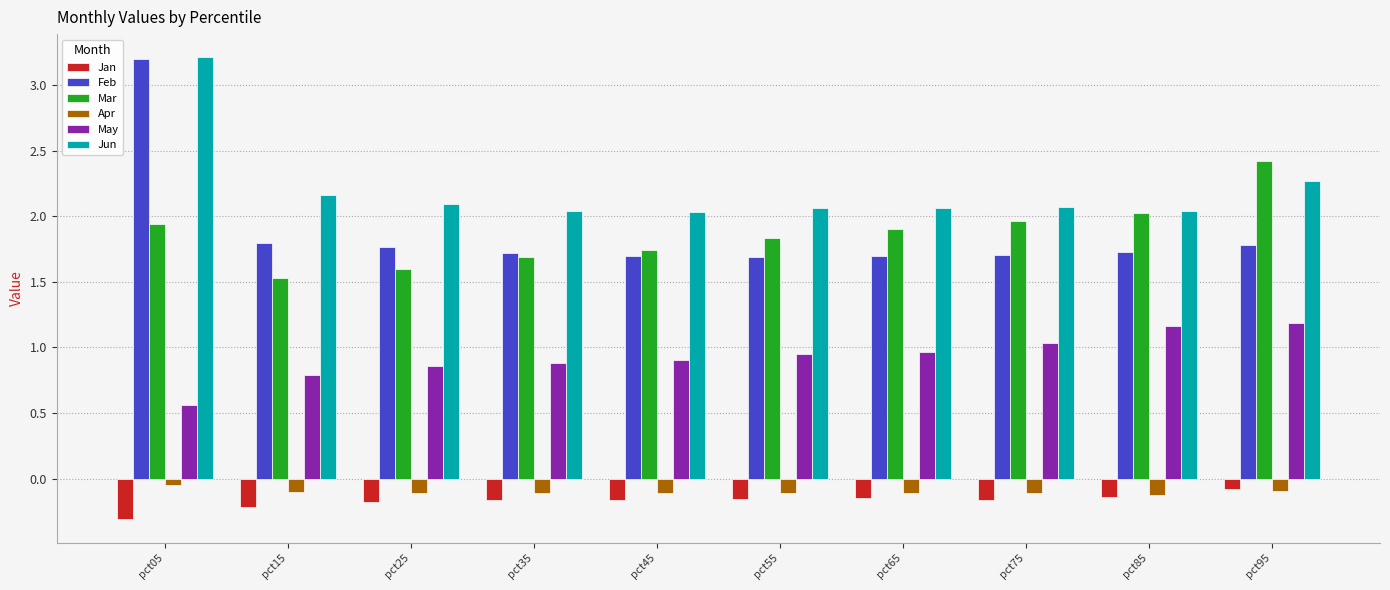

Is the value of Feb at pct45 greater than the value of May at pct25?

Yes